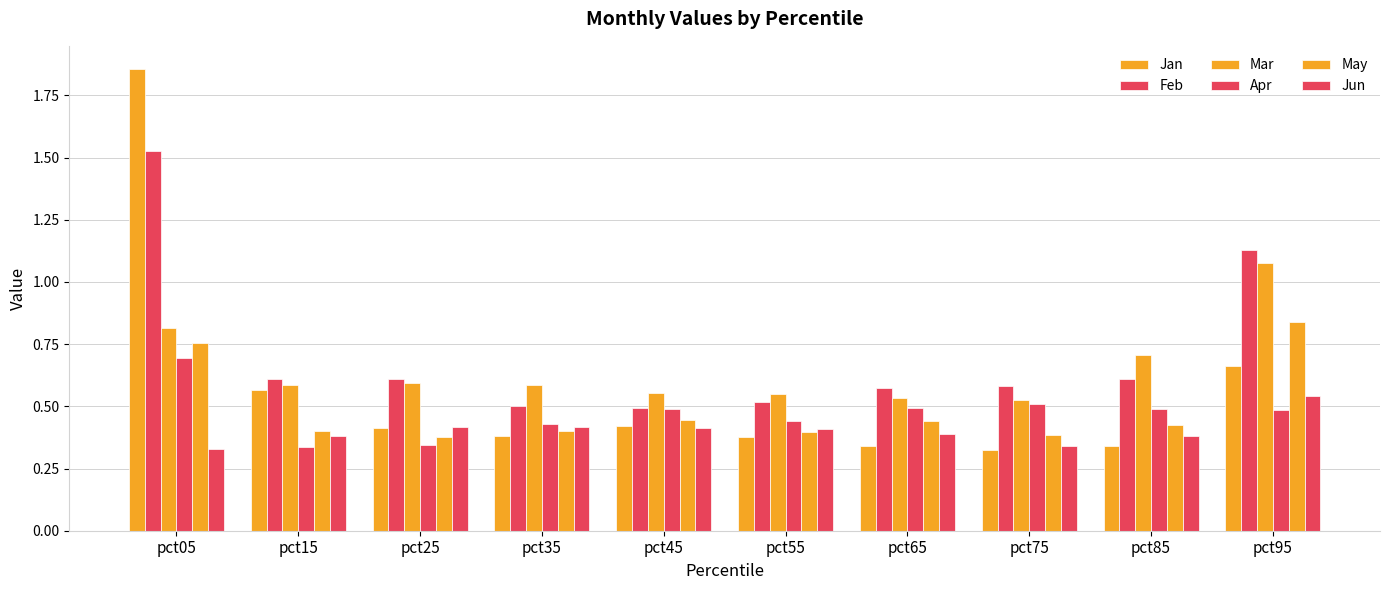

Does the chart contain any negative values?

No